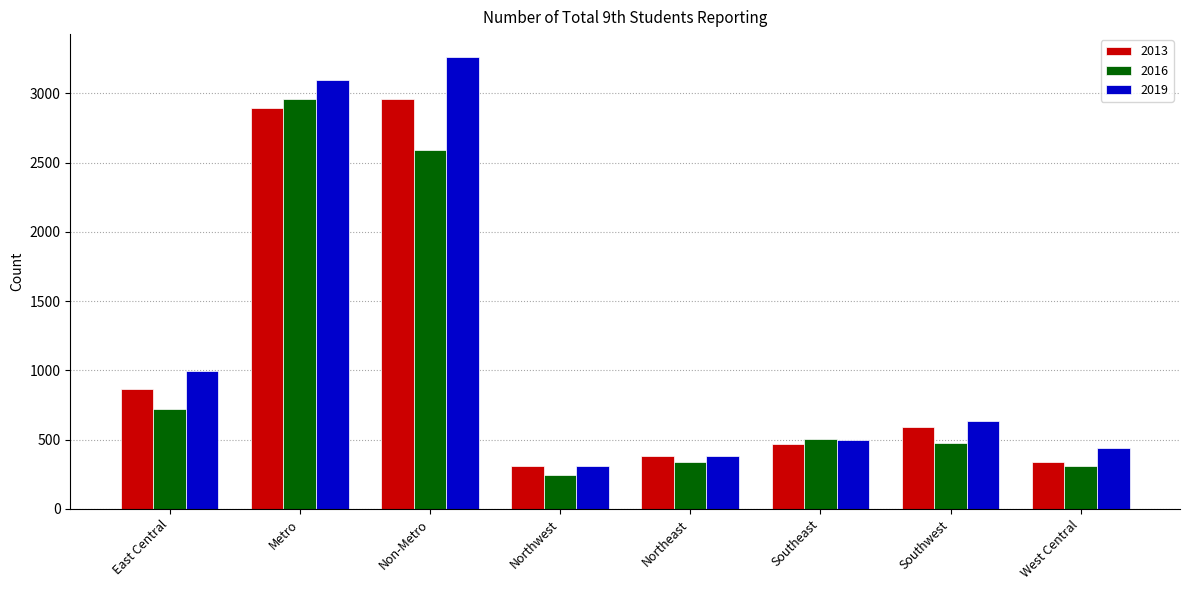

How many values in the 2016 series are below 504?

4